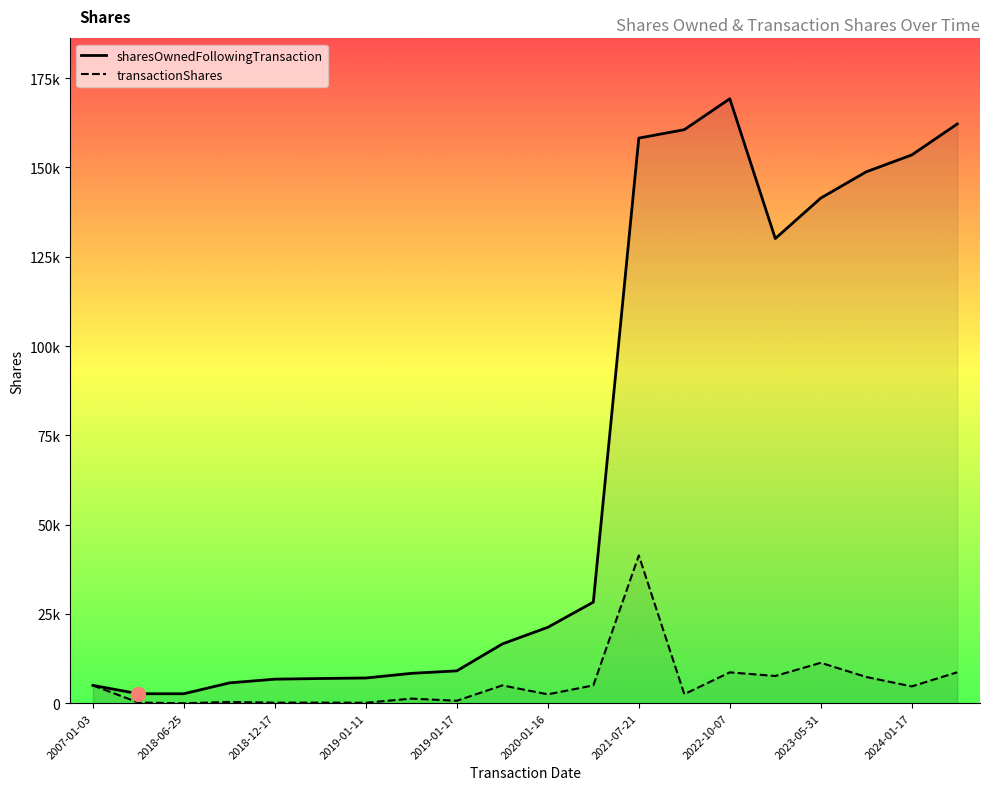

True or false: transactionShares has a value of 372 at 2018-08-31.

True